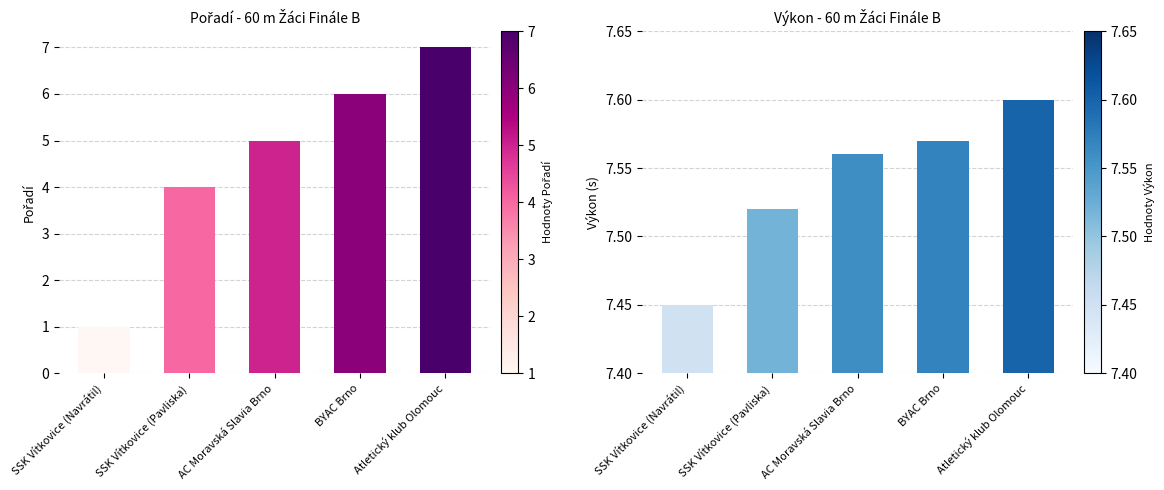

Reading left to right, transcribe all the data shown in this chart.

Pořadí: SSK Vítkovice (Navrátil)=1.0	SSK Vítkovice (Pavliska)=4.0	AC Moravská Slavia Brno=5.0	BYAC Brno=6.0	Atletický klub Olomouc=7.0
Výkon: SSK Vítkovice (Navrátil)=7.5	SSK Vítkovice (Pavliska)=7.5	AC Moravská Slavia Brno=7.6	BYAC Brno=7.6	Atletický klub Olomouc=7.6